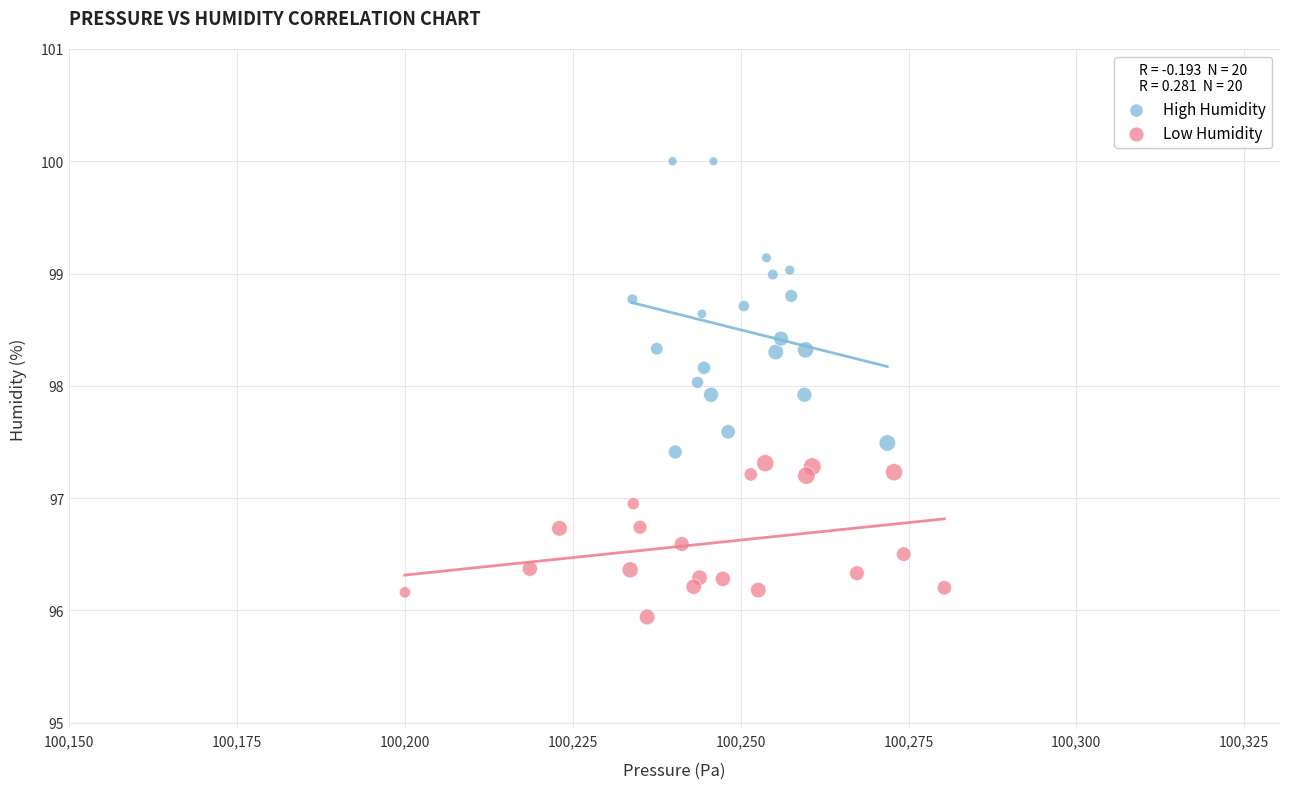

Which series reaches the minimum Y coordinate?

Low Humidity